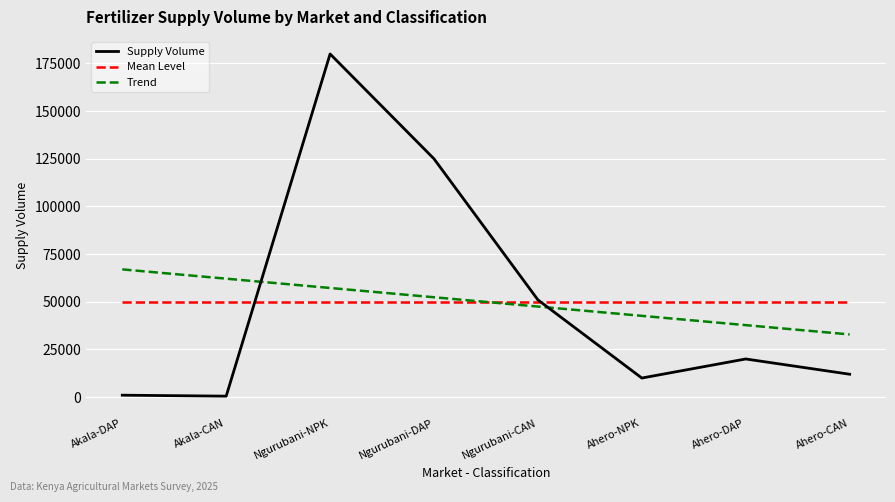

Is it true that Supply Volume equals 500.0 at Akala-CAN?

True